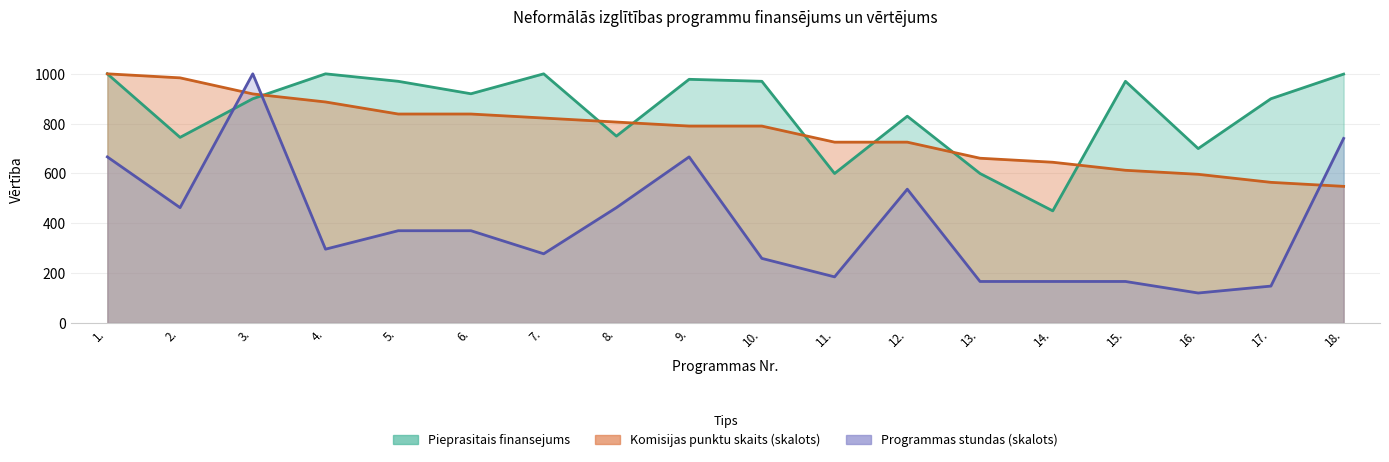

Is it true that Pieprasitais finansejums equals 626.1 at 9.?

False